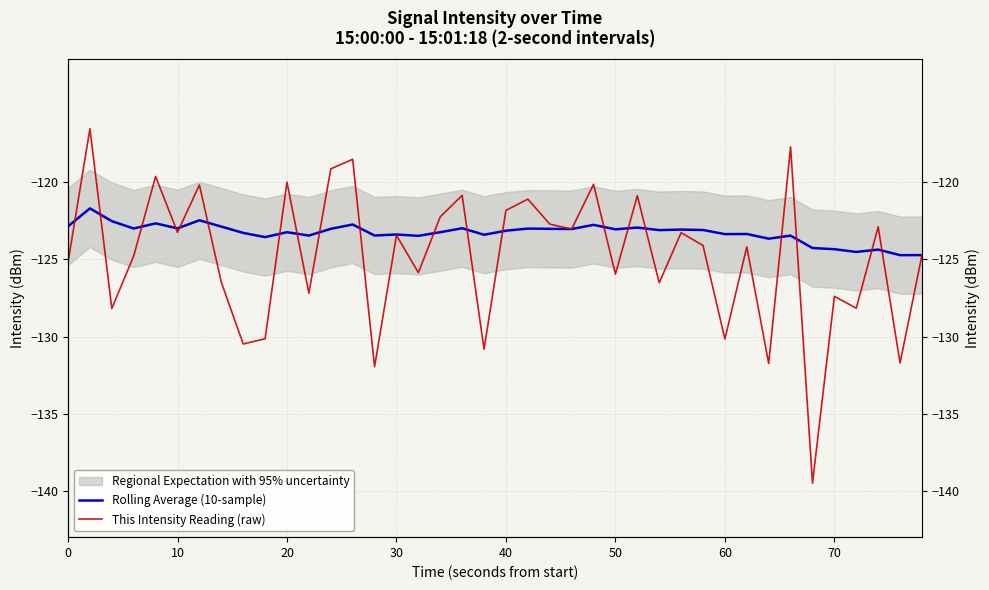

What is the sum of all Rolling Average (10-sample) values?

-4931.4